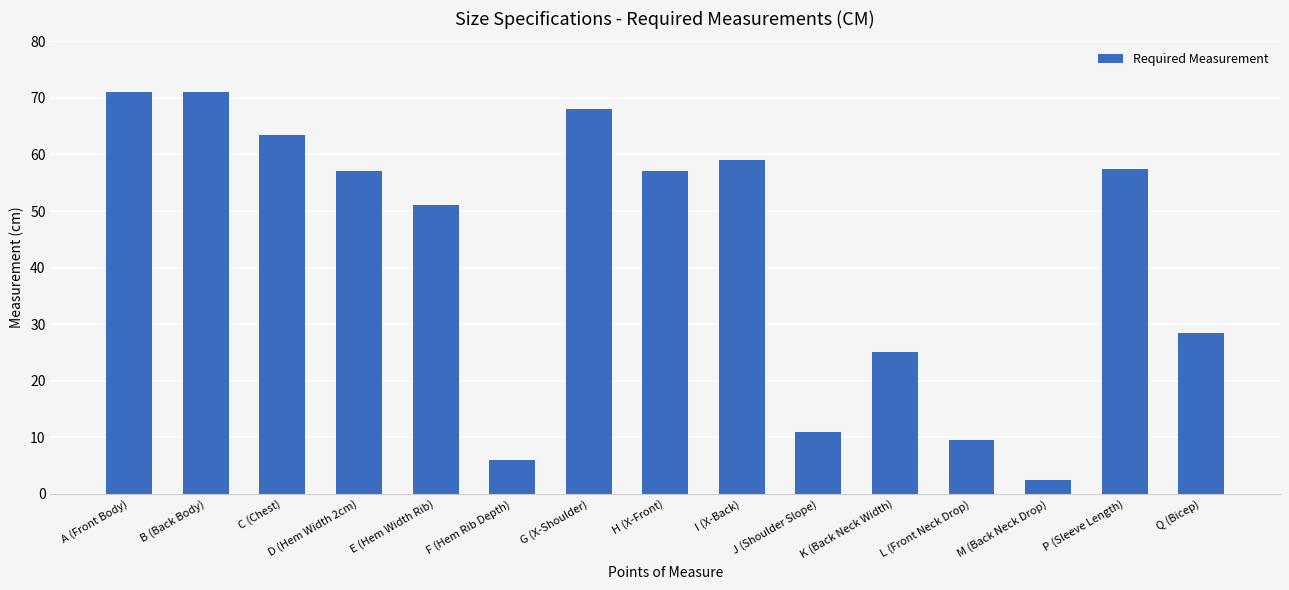

What is the ratio of the value at C (Chest) to the value at I (X-Back)?

1.1